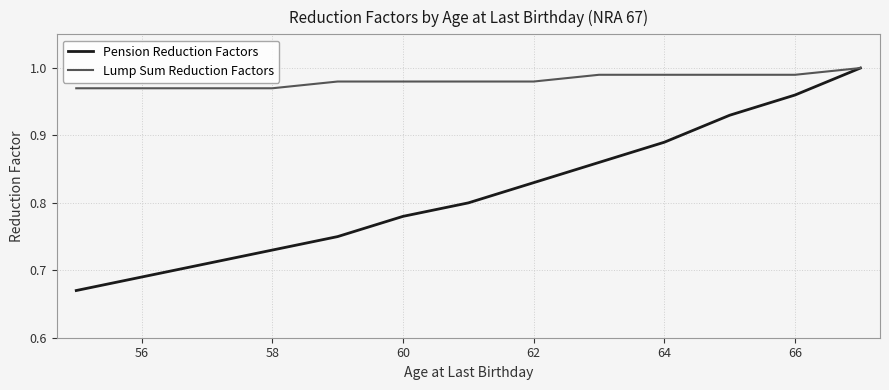

How many series are shown in this chart?

2